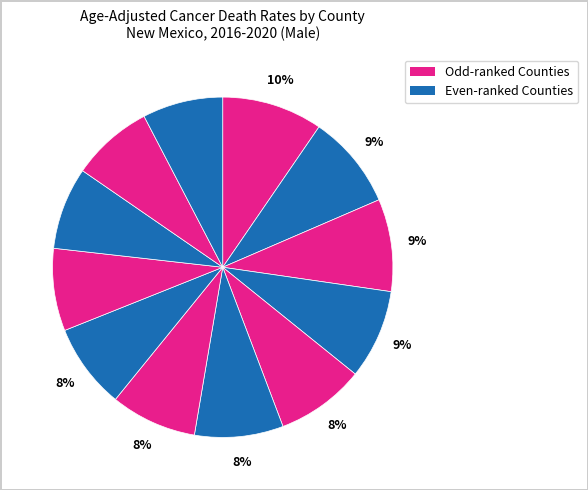

How many segments does this pie chart have?

12